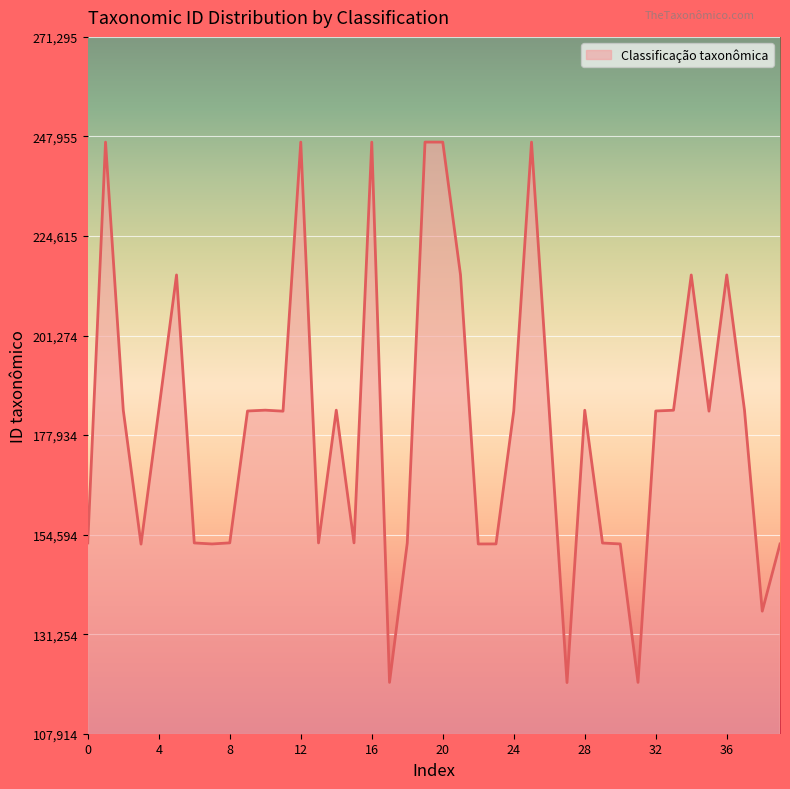

What is the maximum value shown in the chart?

246632